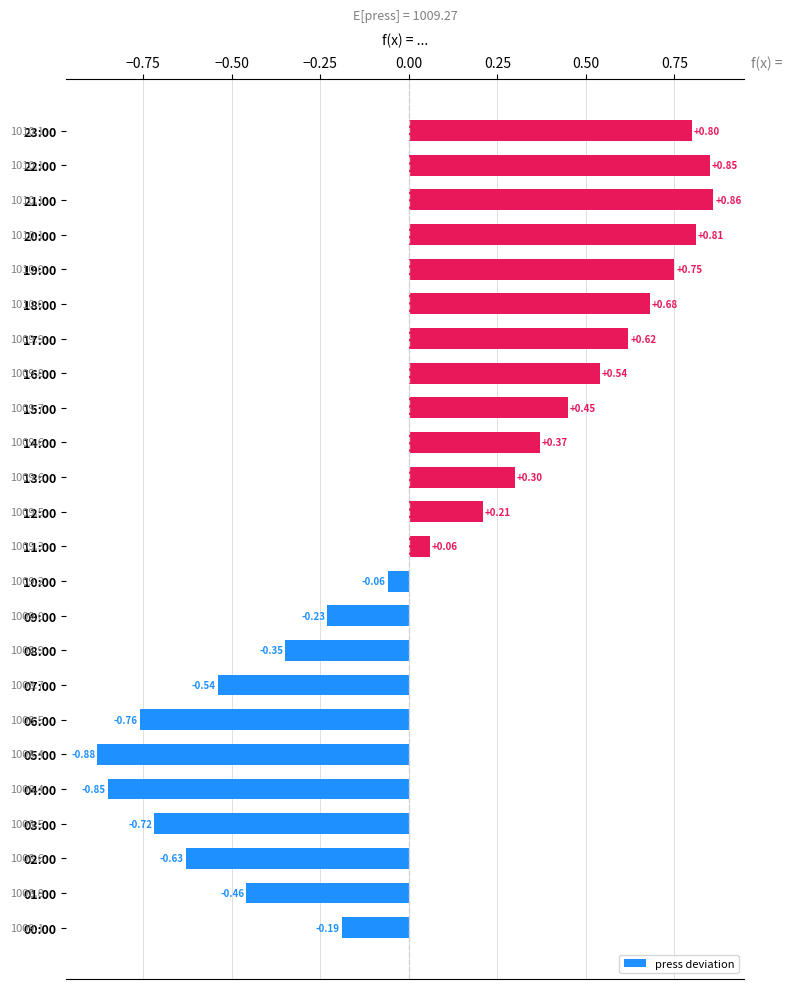

What is the difference between the values at 23:00 and 07:00?

1.3